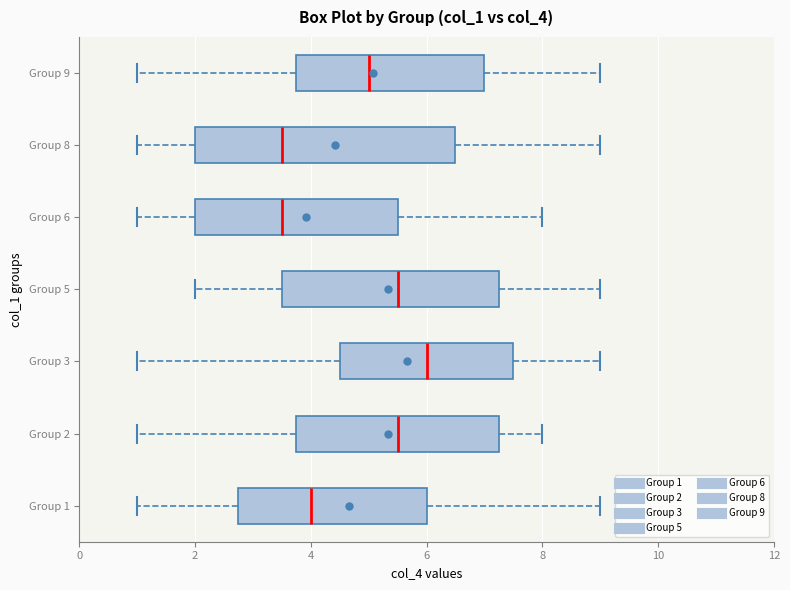

Comparing the boxes themselves (not the whiskers), which one is the widest?

Group 8